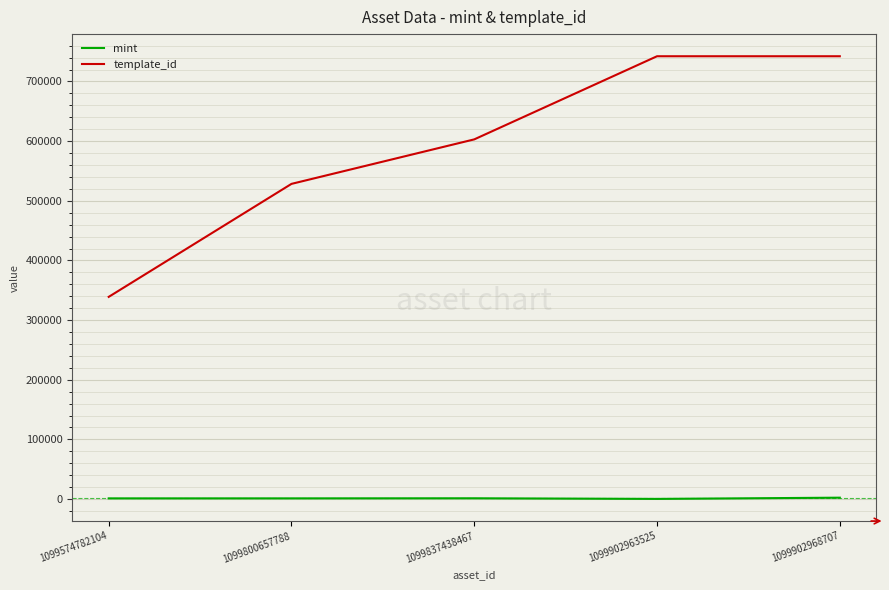

What is the total value across all series at 1099902963525?

742585